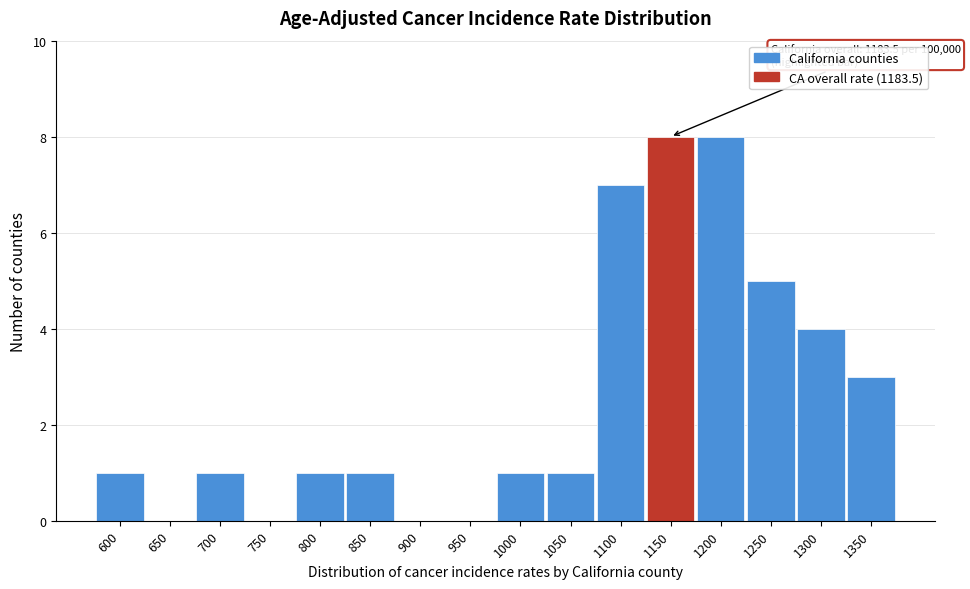

Reading left to right, extract all data points from this chart.

600=1	650=0	700=1	750=0	800=1	850=1	900=0	950=0	1000=1	1050=1	1100=7	1150=8	1200=8	1250=5	1300=4	1350=3